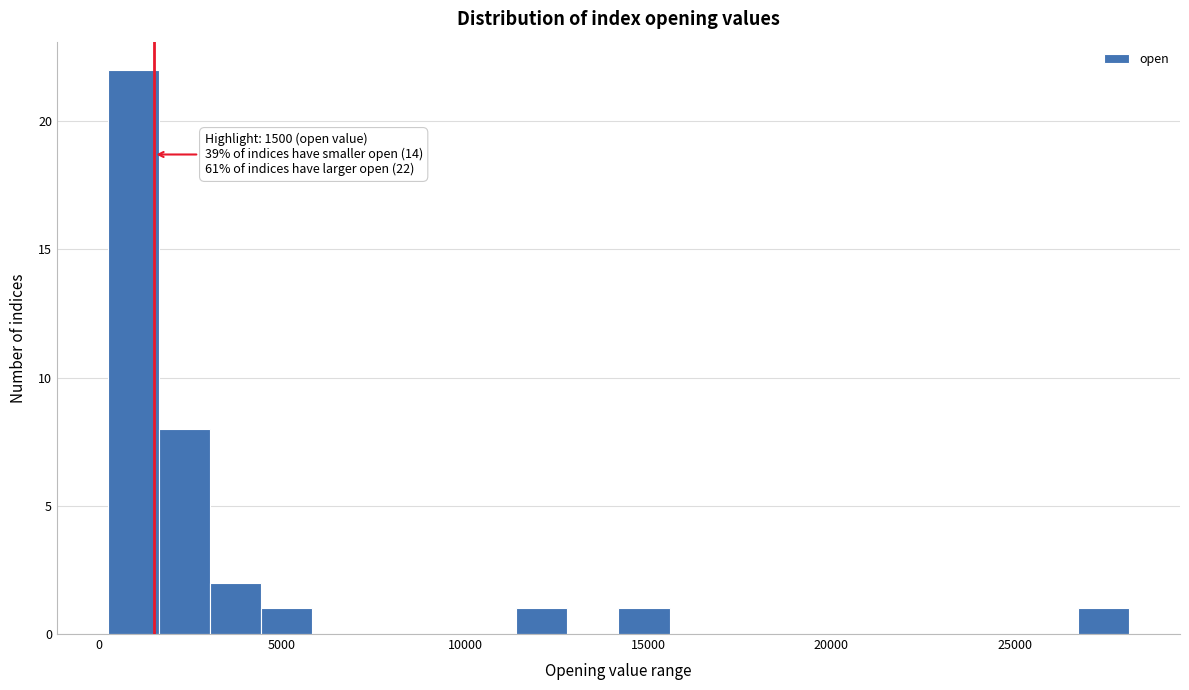

Around what value on the x-axis is the tallest bar? Give the approximate position of its centre, as read against the axis.

1000